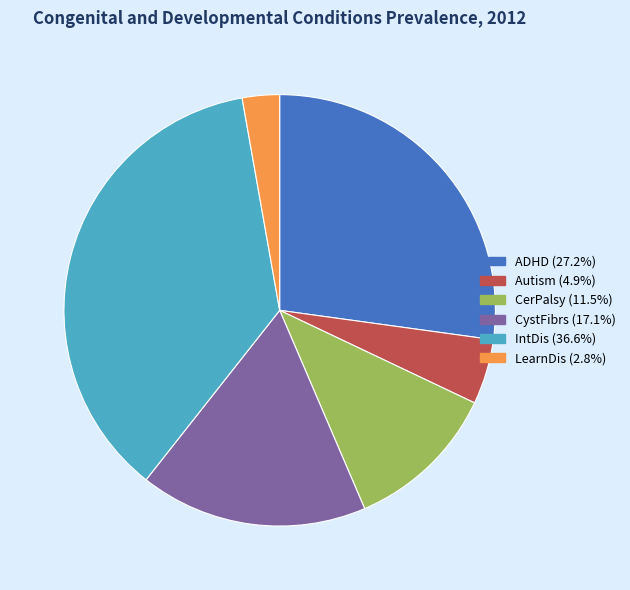

Rank the categories by value from lowest to highest.

LearnDis, Autism, CerPalsy, CystFibrs, ADHD, IntDis